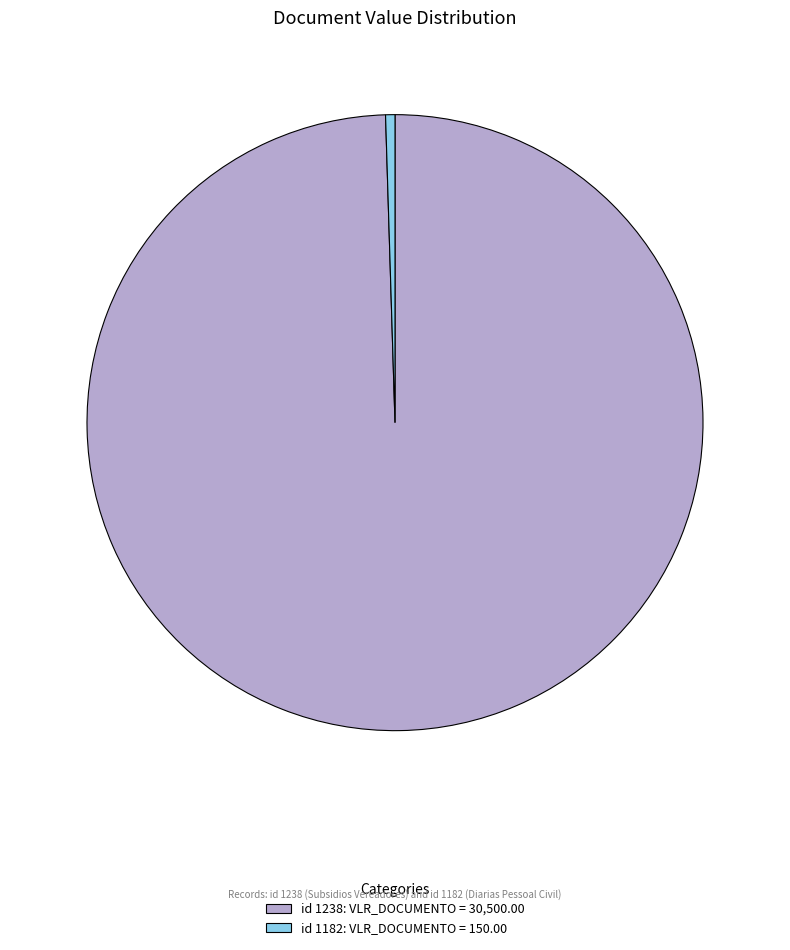

Do id 1182: VLR_DOCUMENTO = 150.00 and id 1238: VLR_DOCUMENTO = 30,500.00 together represent more than half of the pie?

Yes